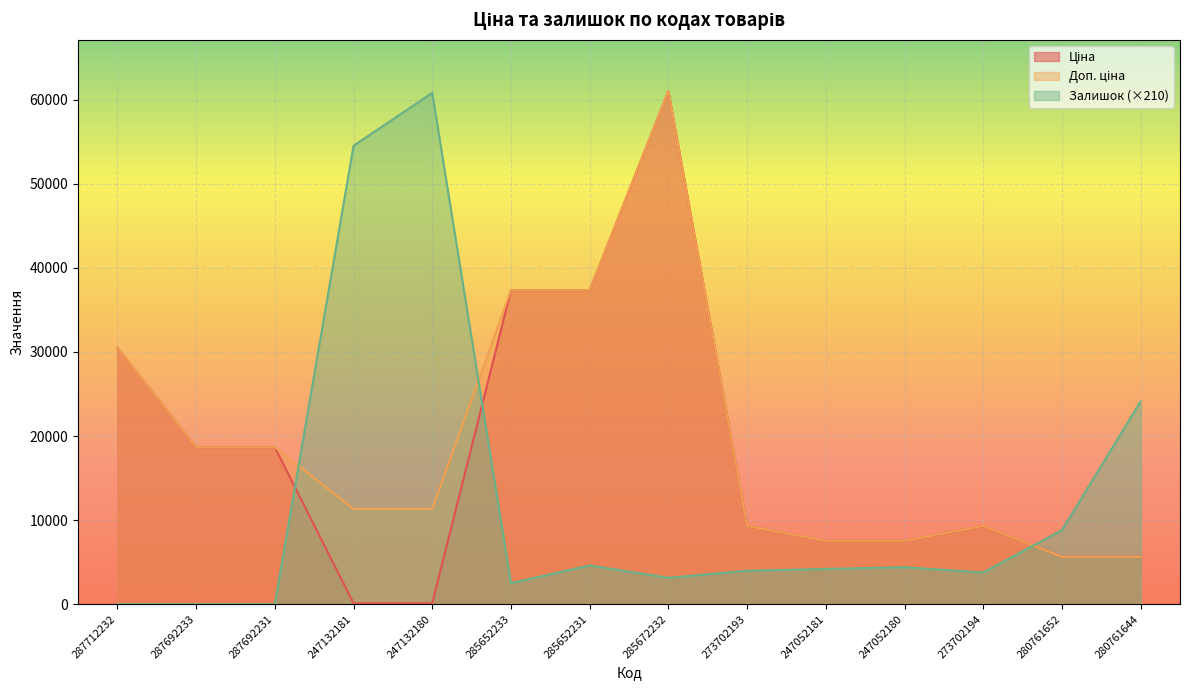

Between 287692233 and 285652231, which series saw the biggest shift?

Ціна